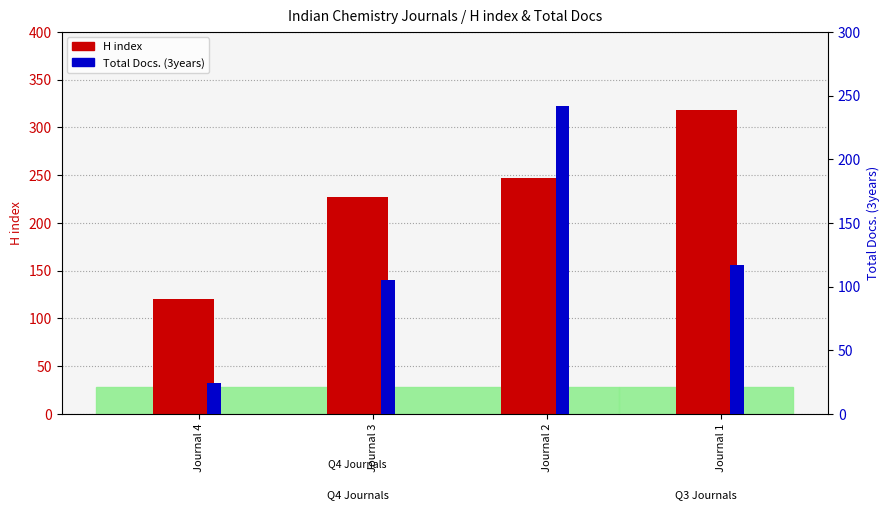

How many bars are there in each group?

2